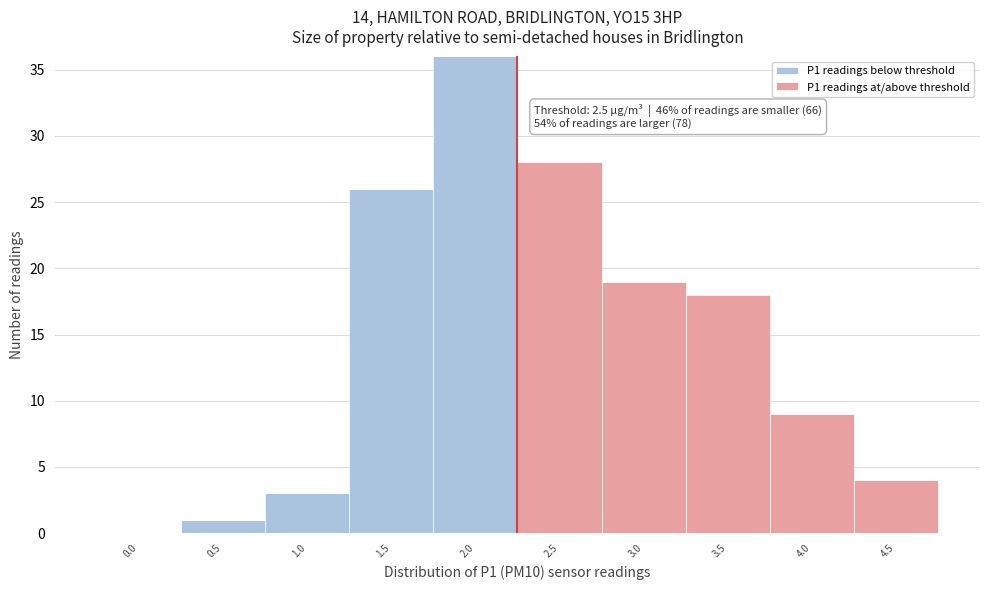

At which category is the sum across all series the highest?

2.0